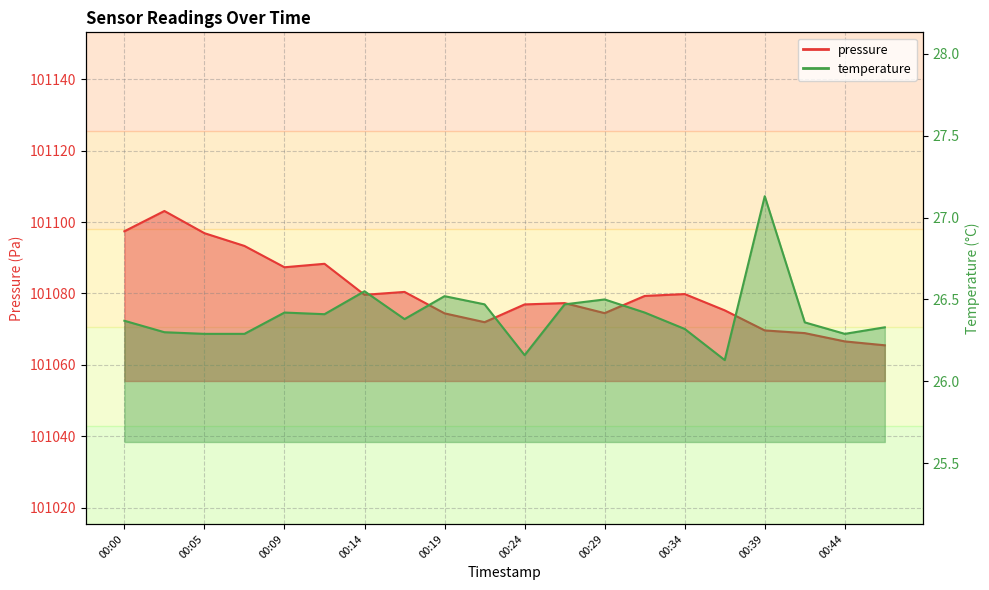

How many interior local peaks does the temperature series have?

5